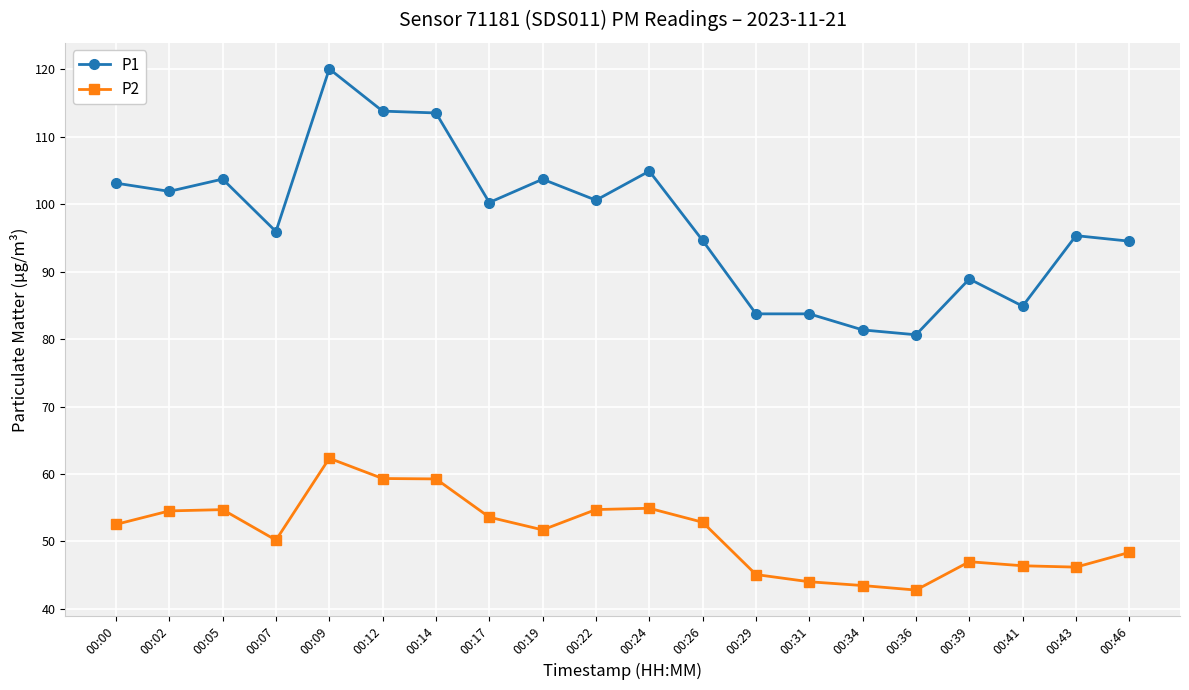

List the series in order of their peak value, highest first.

P1, P2